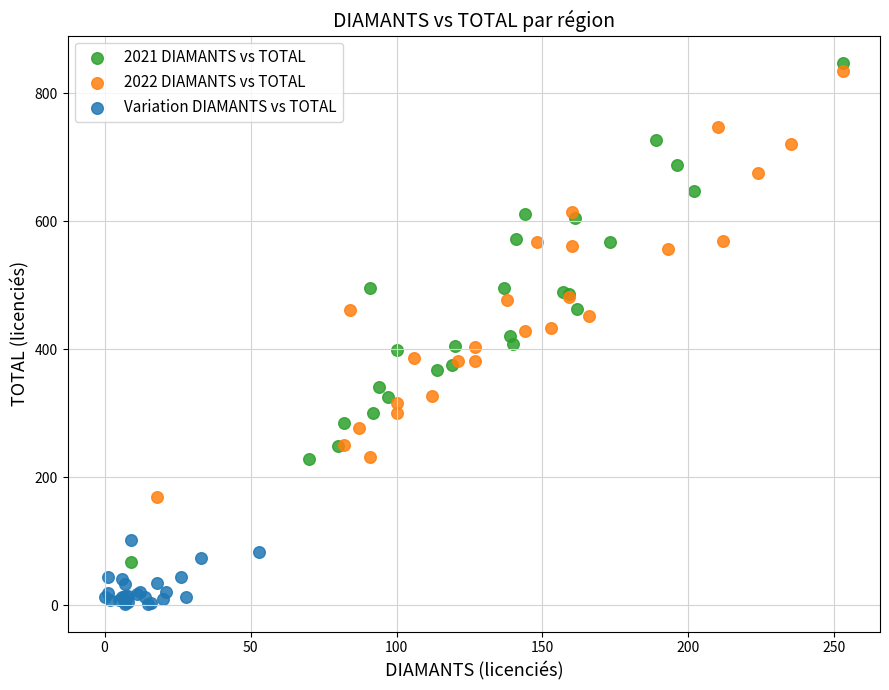

What are all the series names shown in the legend?

2021 DIAMANTS vs TOTAL, 2022 DIAMANTS vs TOTAL, Variation DIAMANTS vs TOTAL